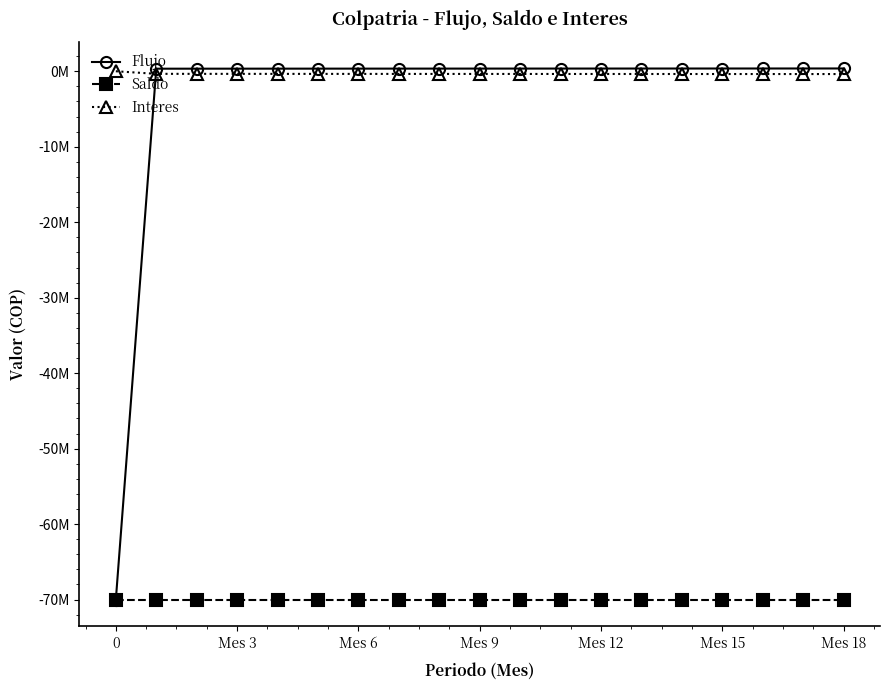

True or false: Flujo and Saldo cross at least once.

False